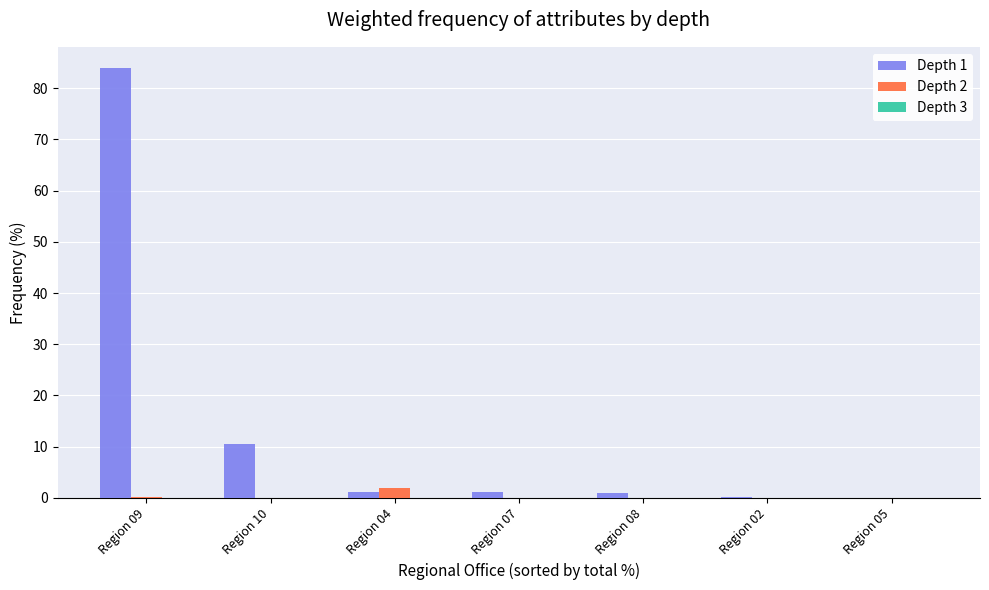

At which category is the sum across all series the highest?

Region 09